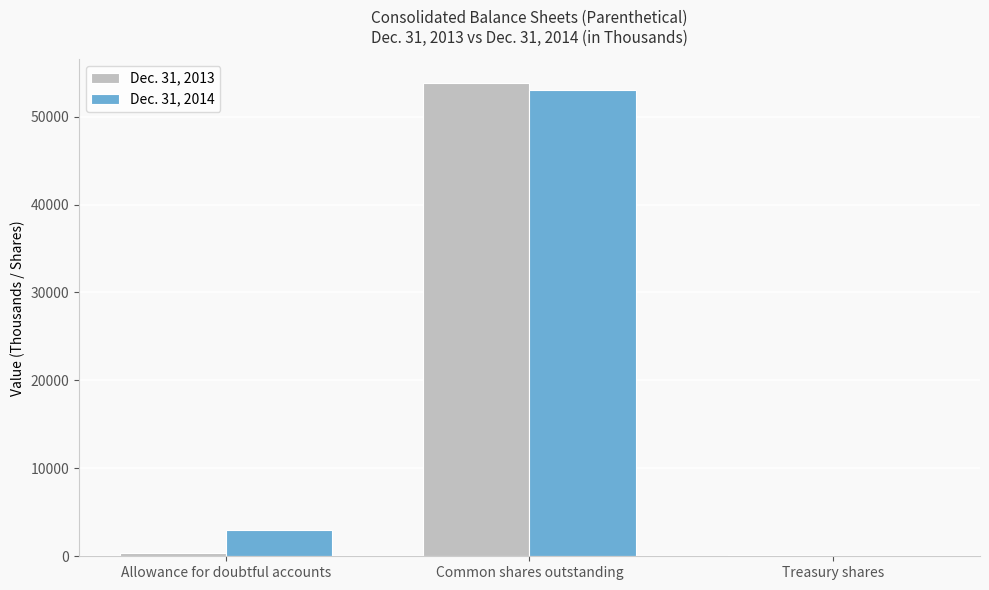

The Dec. 31, 2013 series shows 91713 at Common shares outstanding. True or false?

False